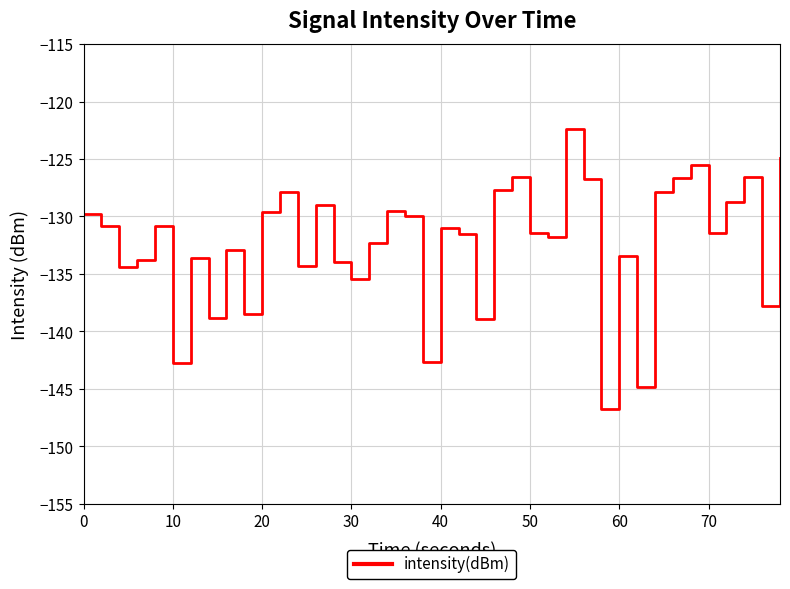

What is the greatest value displayed?

-122.4